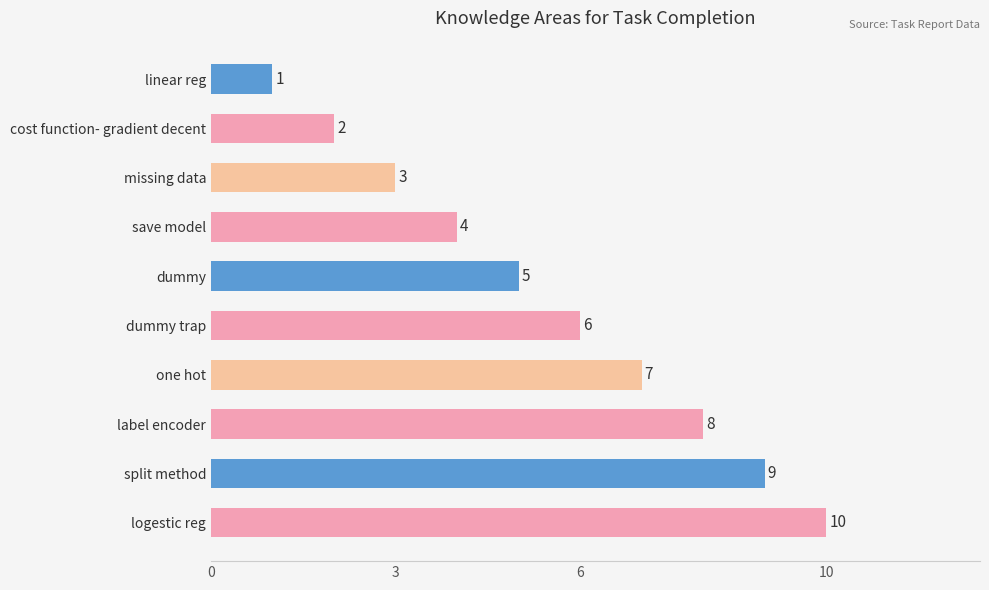

How many data points does each series have?

10